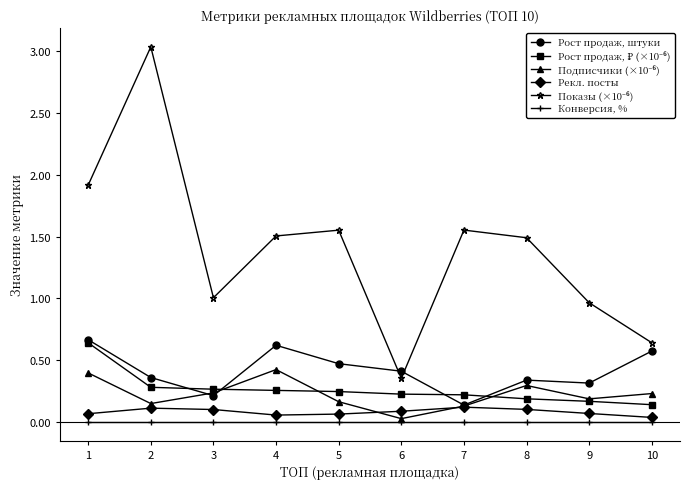

True or false: Рост продаж, штуки has more than 0 points higher than both neighbors.

True